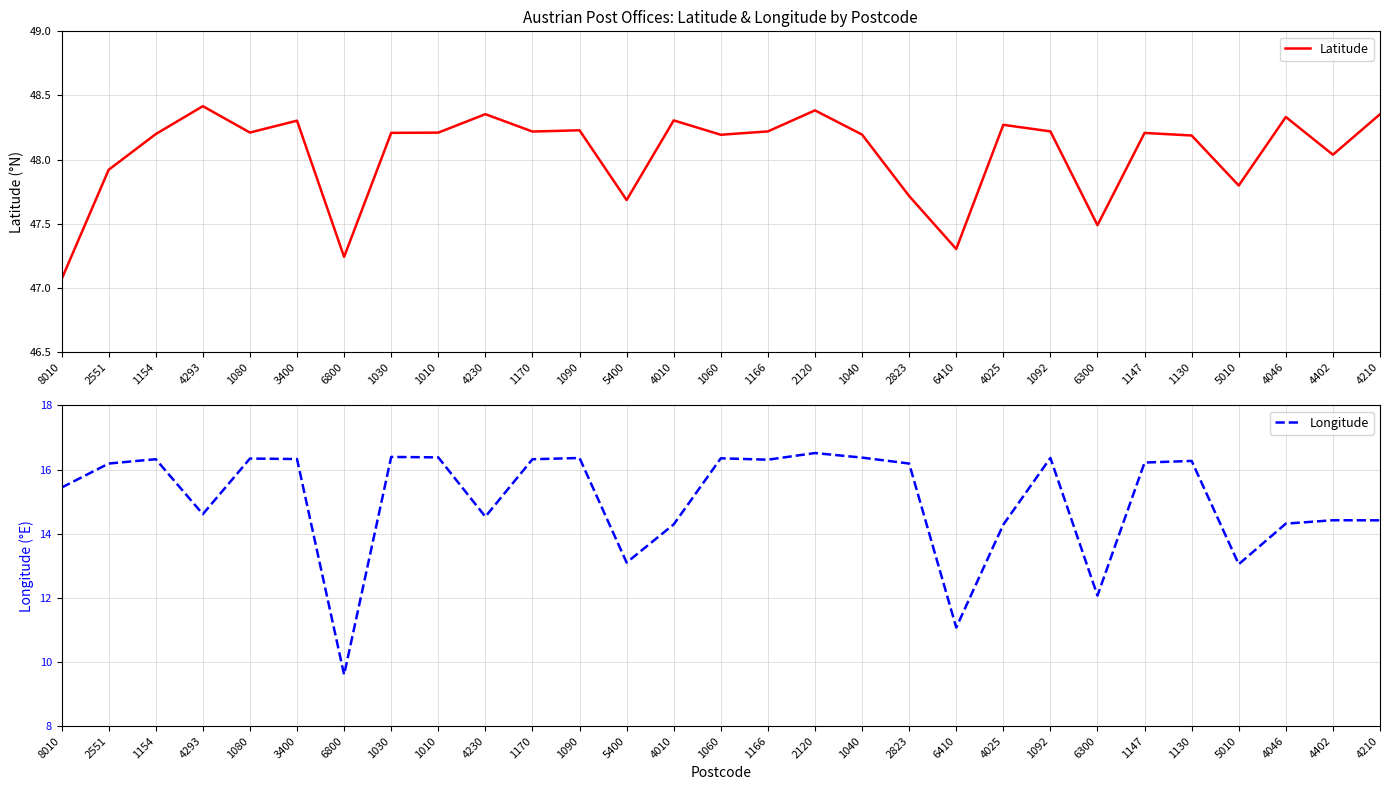

At which label is Longitude closest to 13?

5010